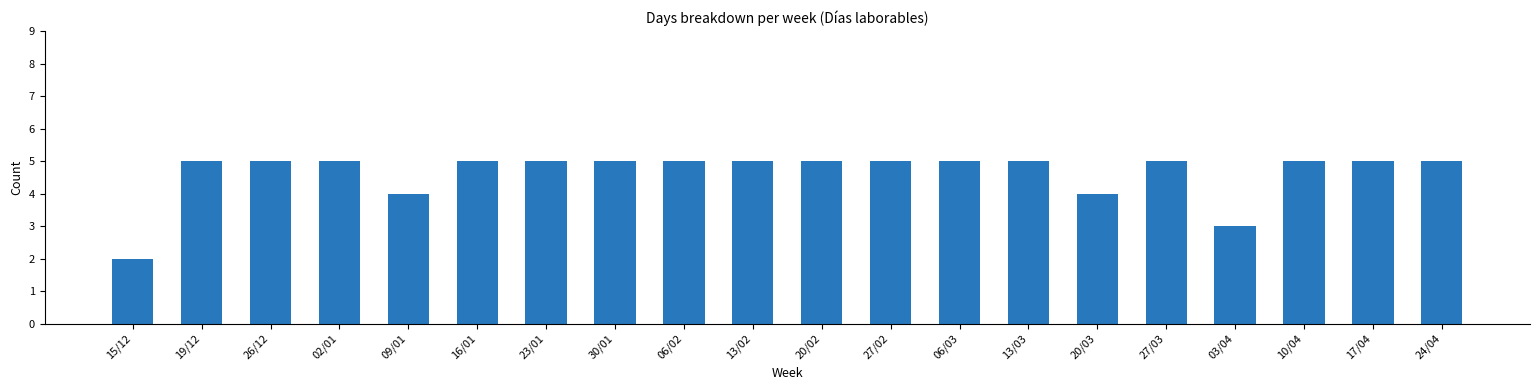

How many data points does each series have?

20